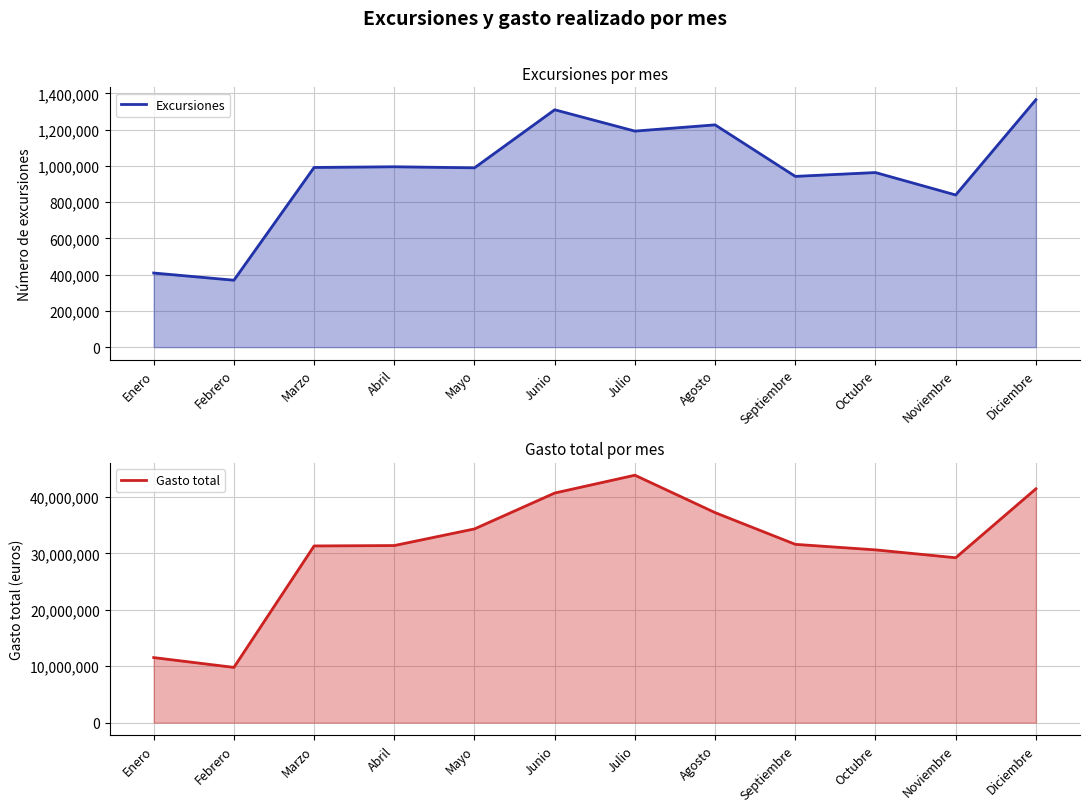

What is the difference between the highest and lowest values at Octubre?

29660777